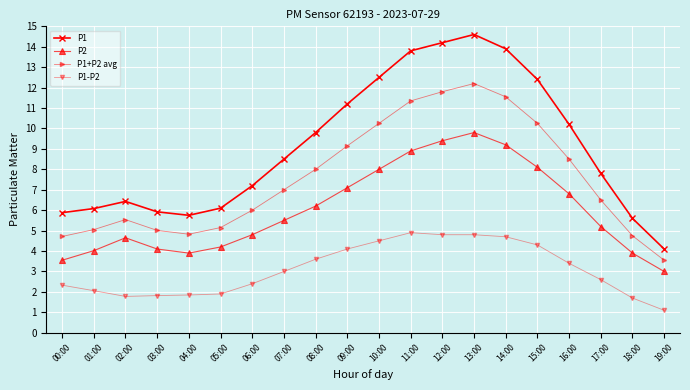

Which category has the lowest value in the P1+P2 avg series?

19:00